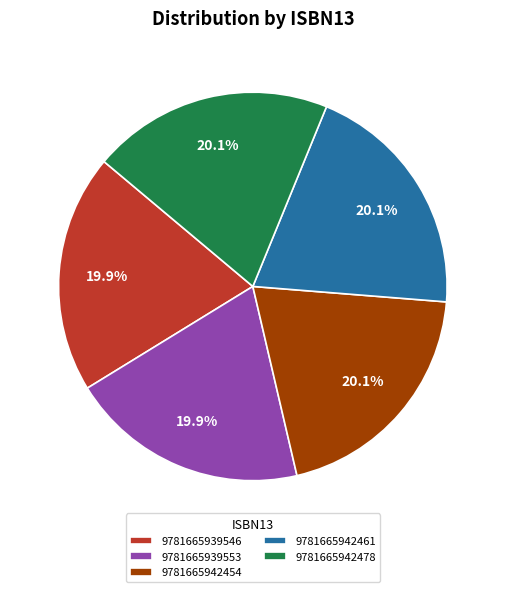

True or false: 9781665942461 accounts for 7% of the total.

False